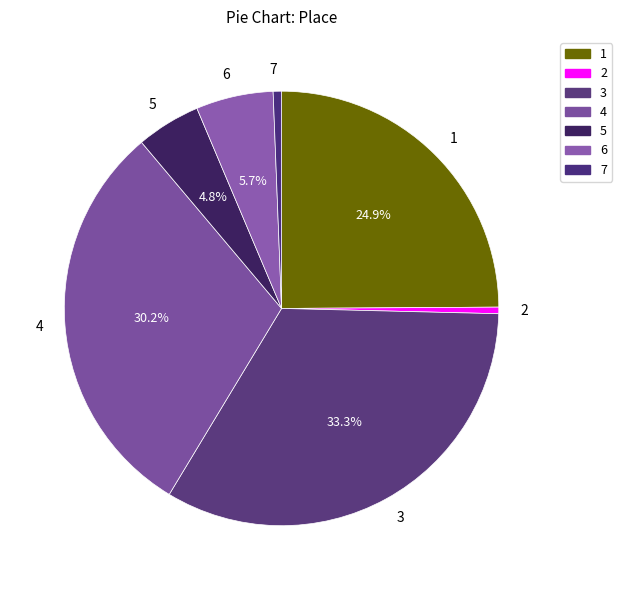

True or false: 4 accounts for 22% of the total.

False